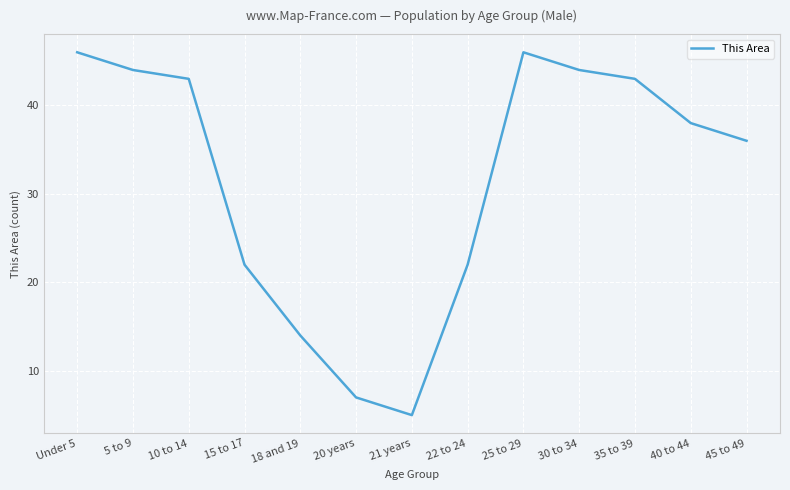

Reading left to right, list all the values displayed in this chart.

46	44	43	22	14	7	5	22	46	44	43	38	36